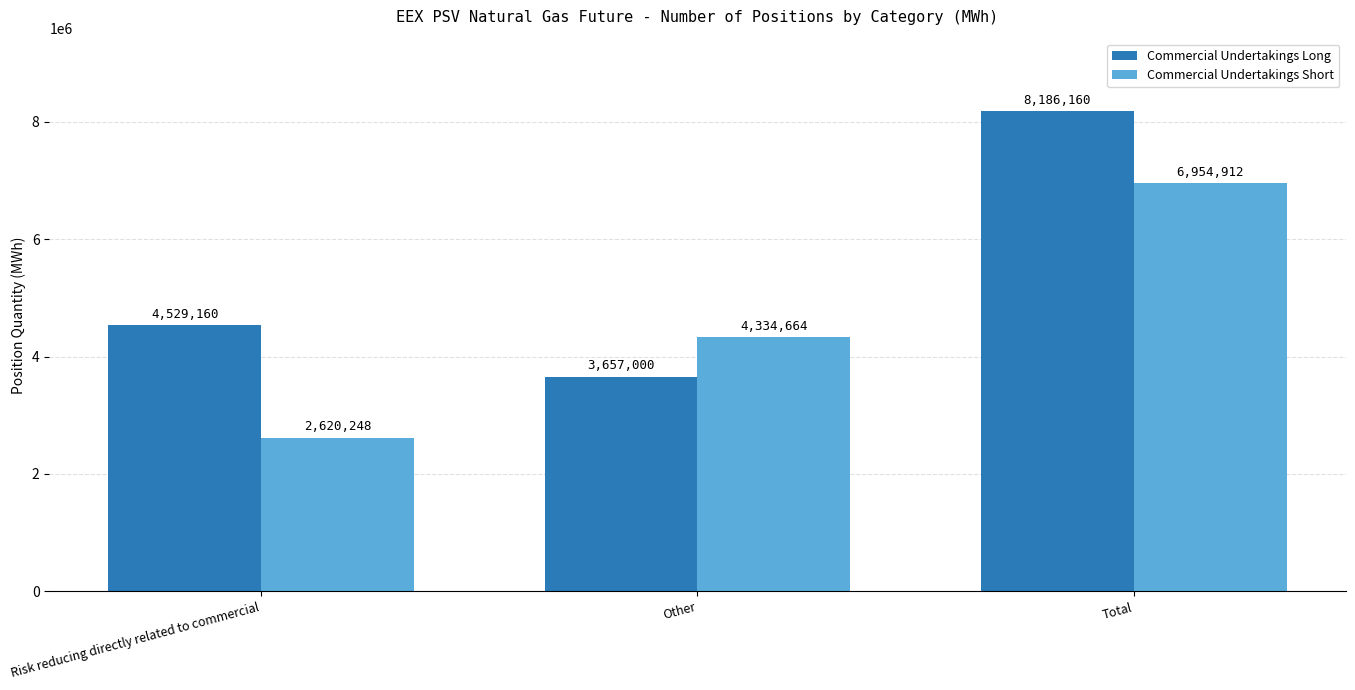

What are all the series names shown in the legend?

Commercial Undertakings Long, Commercial Undertakings Short